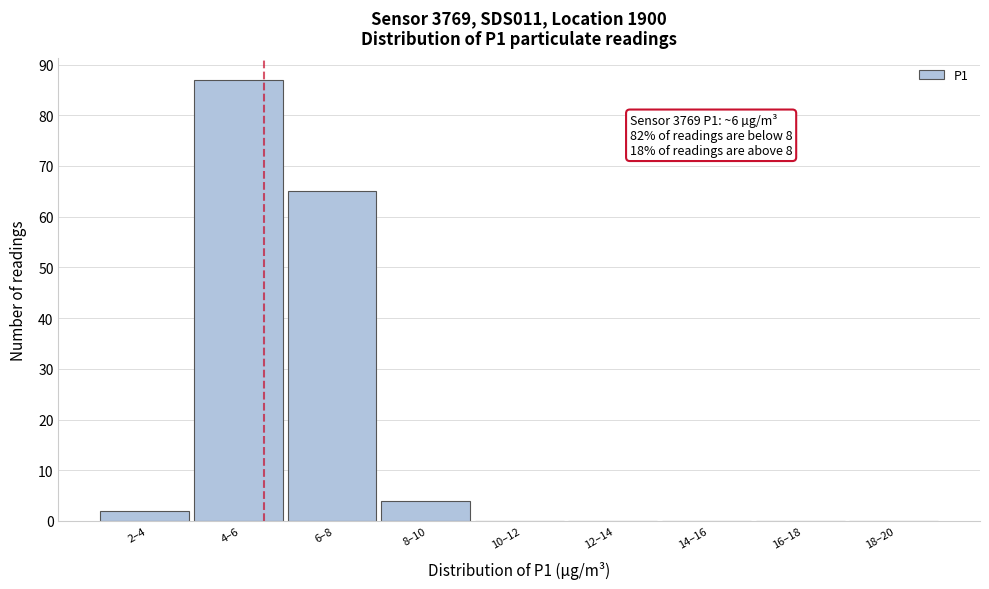

Reading right to left, list all the values displayed in this chart.

18–20=0	16–18=0	14–16=0	12–14=0	10–12=0	8–10=4	6–8=65	4–6=87	2–4=2